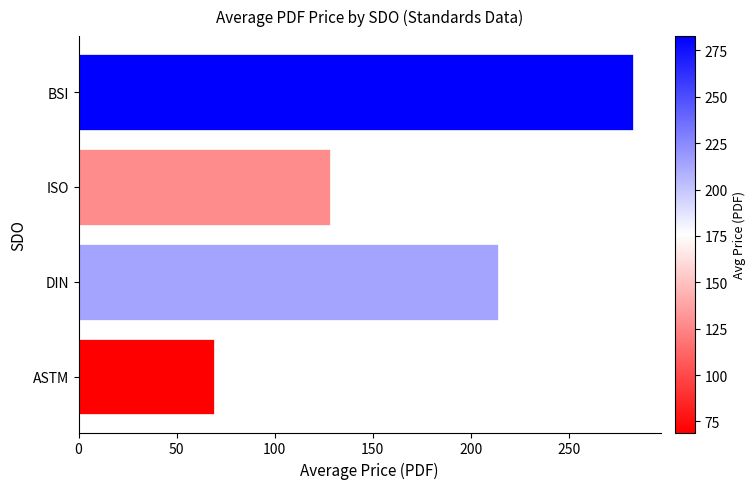

How many data points are less than 214?

2